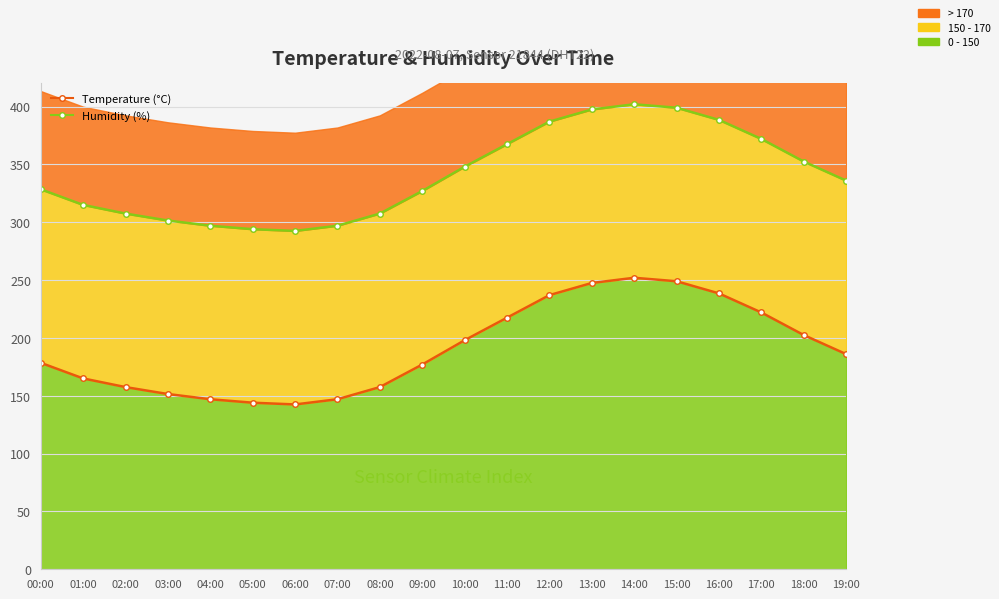

Where does the Temperature (°C) series first go above 186?

10:00